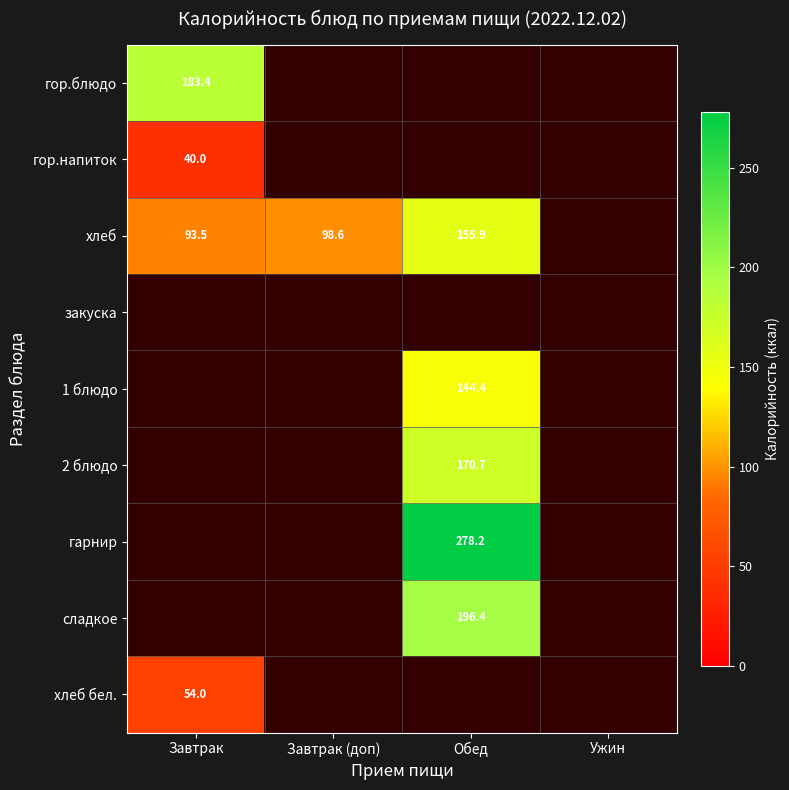

Is it true that гор.напиток equals 40.0 at Завтрак?

True